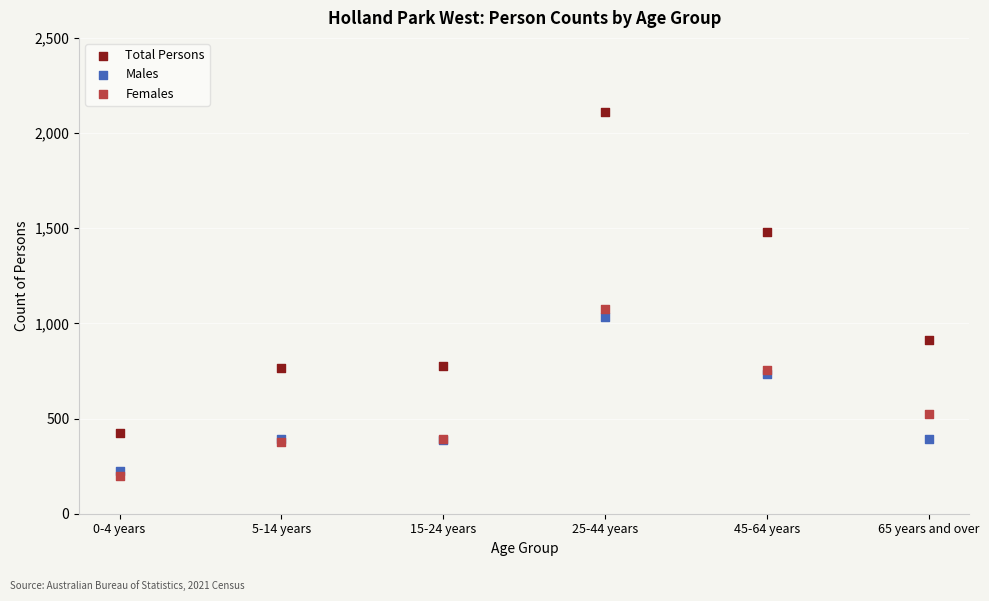

Across all series, what Y value is closest to 1154?

1076